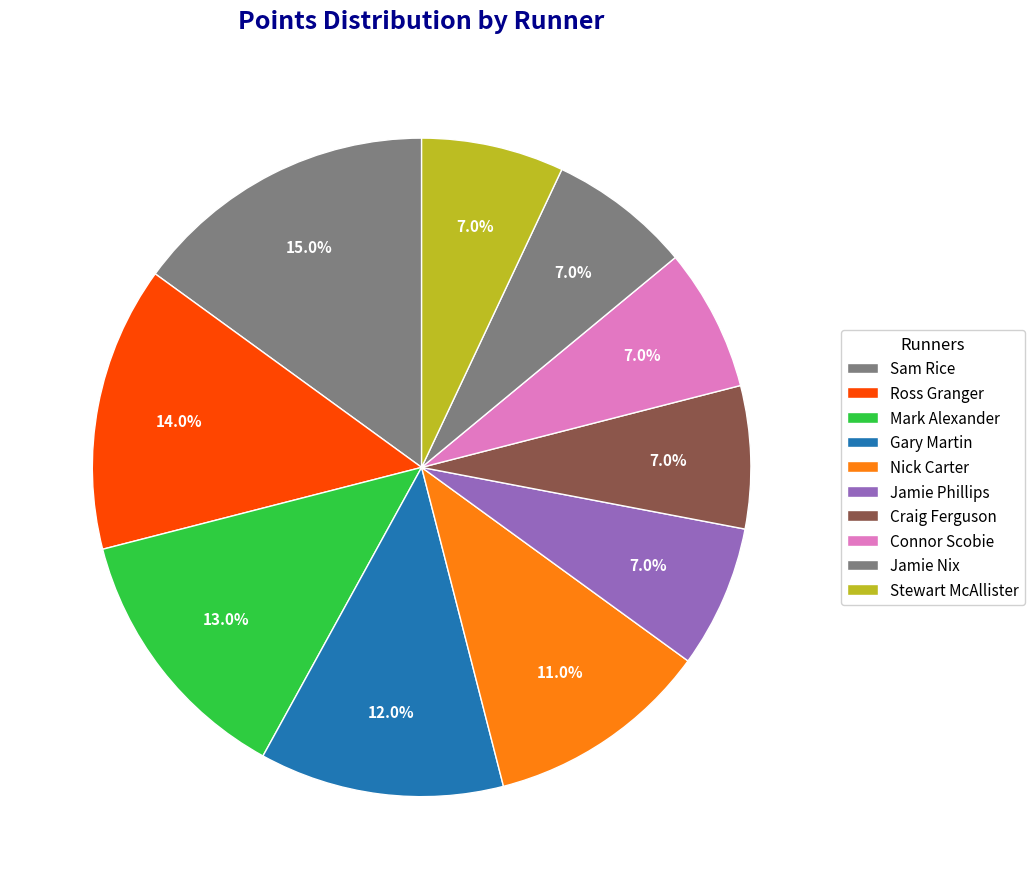

To the nearest percent, what is the difference between the Mark Alexander and Jamie Phillips slice percentages?

6%